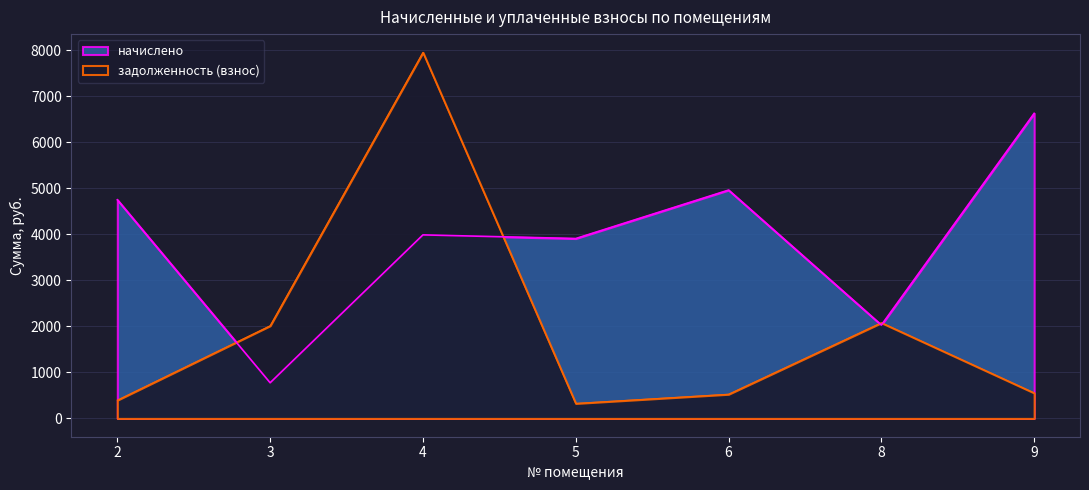

The value of начислено at 8 is 1253.8. True or false?

False